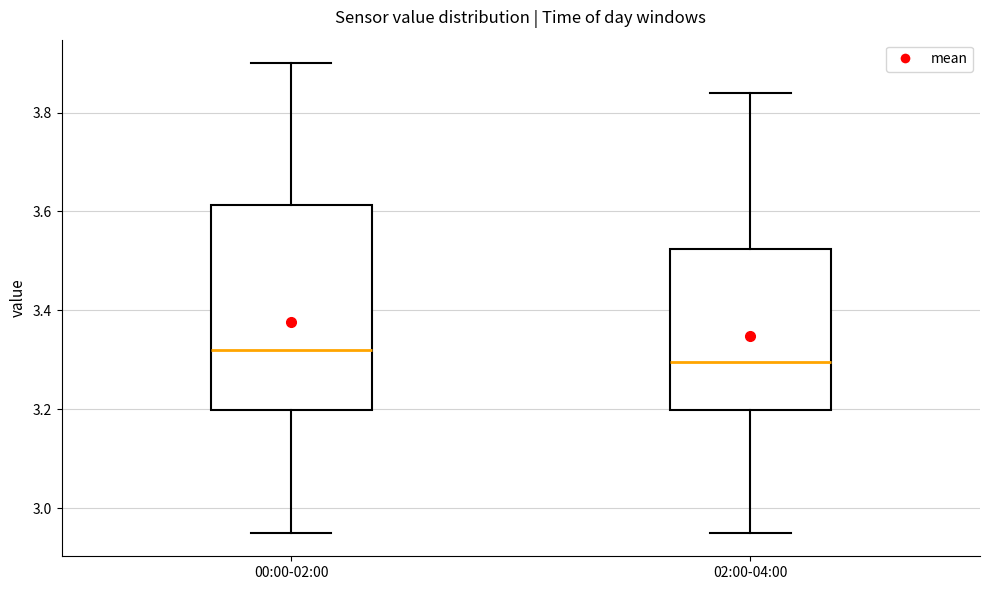

Where does the upper whisker of the box for 02:00-04:00 end on the y-axis? The values are not printed on the chart, so give them approximately, as read against the axis.

3.84